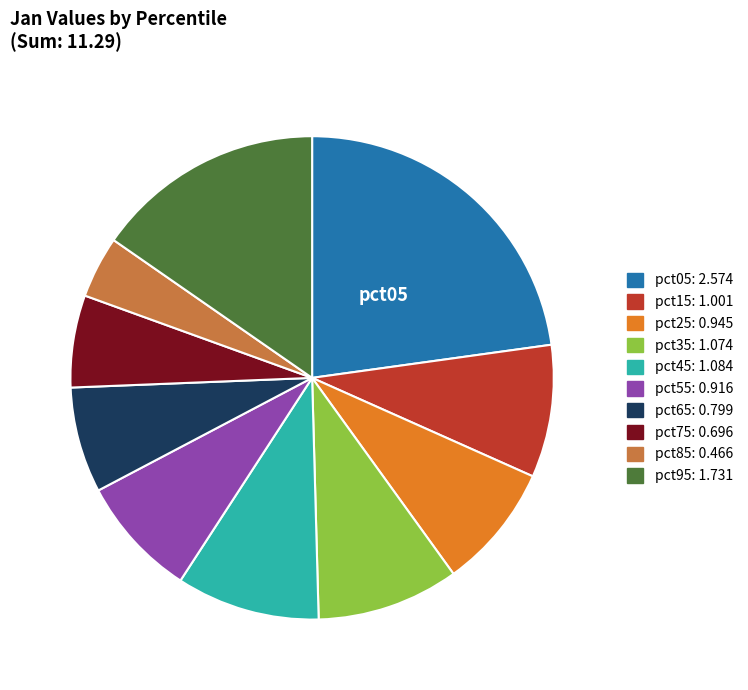

Is there any slice that represents more than half of the pie?

No